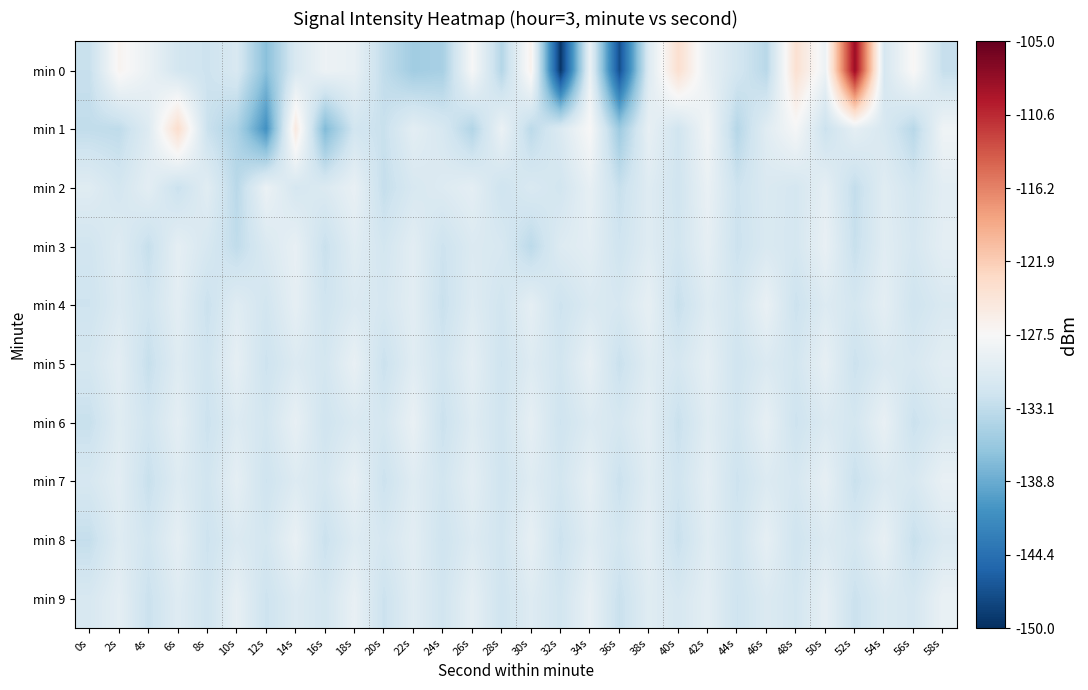

Reading left to right, what are all the values shown in this chart?

min 0: 0s=-132.6	2s=-126.9	4s=-129.0	6s=-131.5	8s=-132.2	10s=-131.0	12s=-136.9	14s=-130.9	16s=-128.7	18s=-129.2	20s=-133.1	22s=-135.3	24s=-134.9	26s=-127.6	28s=-133.9	30s=-126.6	32s=-149.4	34s=-129.0	36s=-147.3	38s=-130.5	40s=-123.9	42s=-129.2	44s=-131.6	46s=-133.6	48s=-124.0	50s=-128.7	52s=-108.1	54s=-131.3	56s=-127.2	58s=-132.7
min 1: 0s=-133.0	2s=-133.2	4s=-130.4	6s=-123.7	8s=-132.4	10s=-134.5	12s=-141.1	14s=-125.4	16s=-137.4	18s=-131.7	20s=-132.5	22s=-129.8	24s=-131.2	26s=-134.1	28s=-128.9	30s=-133.4	32s=-130.7	34s=-127.5	36s=-135.6	38s=-129.3	40s=-131.8	42s=-128.2	44s=-133.9	46s=-130.1	48s=-127.8	50s=-132.3	52s=-129.6	54s=-131.1	56s=-133.7	58s=-128.4
min 2: 0s=-130.2	2s=-131.5	4s=-129.8	6s=-132.4	8s=-130.1	10s=-133.6	12s=-128.9	14s=-131.3	16s=-130.7	18s=-129.2	20s=-132.8	22s=-131.1	24s=-130.5	26s=-129.7	28s=-132.1	30s=-130.9	32s=-131.7	34s=-129.4	36s=-132.6	38s=-130.3	40s=-131.9	42s=-129.1	44s=-132.2	46s=-130.8	48s=-131.4	50s=-129.6	52s=-132.9	54s=-130.2	56s=-131.6	58s=-129.9
min 3: 0s=-131.8	2s=-130.4	4s=-132.7	6s=-129.6	8s=-131.2	10s=-133.1	12s=-130.8	14s=-129.3	16s=-132.5	18s=-130.1	20s=-131.6	22s=-129.9	24s=-132.2	26s=-130.7	28s=-131.1	30s=-133.4	32s=-130.5	34s=-129.8	36s=-132.0	38s=-130.3	40s=-131.7	42s=-129.5	44s=-132.3	46s=-130.9	48s=-131.4	50s=-129.2	52s=-132.6	54s=-130.1	56s=-131.3	58s=-129.7
min 4: 0s=-132.1	2s=-130.6	4s=-131.9	6s=-129.8	8s=-132.4	10s=-130.2	12s=-131.7	14s=-129.5	16s=-132.0	18s=-130.7	20s=-131.3	22s=-129.9	24s=-132.5	26s=-130.4	28s=-131.8	30s=-129.6	32s=-132.2	34s=-130.8	36s=-131.2	38s=-129.4	40s=-132.6	42s=-130.3	44s=-131.6	46s=-129.1	48s=-132.3	50s=-130.5	52s=-131.5	54s=-129.7	56s=-132.0	58s=-130.9
min 5: 0s=-131.4	2s=-129.8	4s=-132.7	6s=-130.3	8s=-131.9	10s=-129.5	12s=-132.2	14s=-130.6	16s=-131.5	18s=-129.2	20s=-132.4	22s=-130.1	24s=-131.8	26s=-129.7	28s=-132.1	30s=-130.4	32s=-131.7	34s=-129.3	36s=-132.5	38s=-130.2	40s=-131.3	42s=-129.6	44s=-132.0	46s=-130.7	48s=-131.6	50s=-129.4	52s=-132.3	54s=-130.8	56s=-131.1	58s=-129.9
min 6: 0s=-132.6	2s=-130.2	4s=-131.8	6s=-129.7	8s=-132.3	10s=-130.5	12s=-131.6	14s=-129.3	16s=-132.0	18s=-130.8	20s=-131.4	22s=-129.1	24s=-132.4	26s=-130.3	28s=-131.9	30s=-129.5	32s=-132.1	34s=-130.6	36s=-131.3	38s=-129.8	40s=-132.5	42s=-130.1	44s=-131.7	46s=-129.4	48s=-132.2	50s=-130.7	52s=-131.5	54s=-129.2	56s=-132.4	58s=-130.9
min 7: 0s=-131.2	2s=-129.9	4s=-132.6	6s=-130.4	8s=-131.8	10s=-129.6	12s=-132.1	14s=-130.5	16s=-131.4	18s=-129.3	20s=-132.3	22s=-130.2	24s=-131.7	26s=-129.8	28s=-132.0	30s=-130.3	32s=-131.6	34s=-129.5	36s=-132.4	38s=-130.1	40s=-131.9	42s=-129.7	44s=-132.2	46s=-130.6	48s=-131.3	50s=-129.4	52s=-132.5	54s=-130.7	56s=-131.1	58s=-129.2
min 8: 0s=-132.8	2s=-130.3	4s=-131.7	6s=-129.6	8s=-132.2	10s=-130.7	12s=-131.5	14s=-129.1	16s=-132.4	18s=-130.4	20s=-131.3	22s=-129.9	24s=-132.1	26s=-130.5	28s=-131.8	30s=-129.4	32s=-132.3	34s=-130.2	36s=-131.6	38s=-129.8	40s=-132.5	42s=-130.1	44s=-131.9	46s=-129.5	48s=-132.0	50s=-130.6	52s=-131.4	54s=-129.3	56s=-132.6	58s=-130.8
min 9: 0s=-131.1	2s=-129.7	4s=-132.4	6s=-130.3	8s=-131.9	10s=-129.4	12s=-132.2	14s=-130.6	16s=-131.5	18s=-129.2	20s=-132.3	22s=-130.1	24s=-131.8	26s=-129.6	28s=-132.0	30s=-130.4	32s=-131.7	34s=-129.3	36s=-132.5	38s=-130.2	40s=-131.2	42s=-129.8	44s=-132.1	46s=-130.7	48s=-131.6	50s=-129.5	52s=-132.4	54s=-130.8	56s=-131.3	58s=-129.1